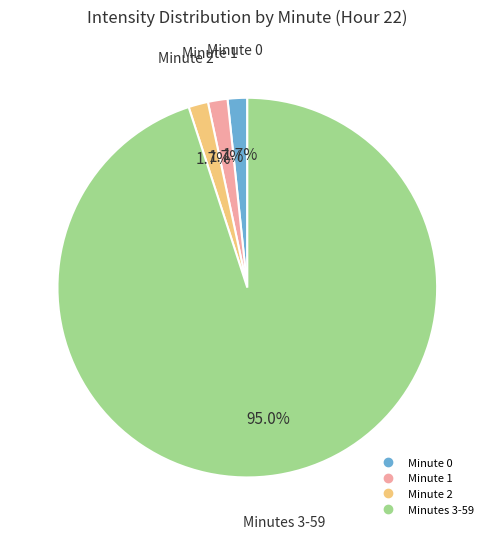

Is there any slice that represents more than half of the pie?

Yes